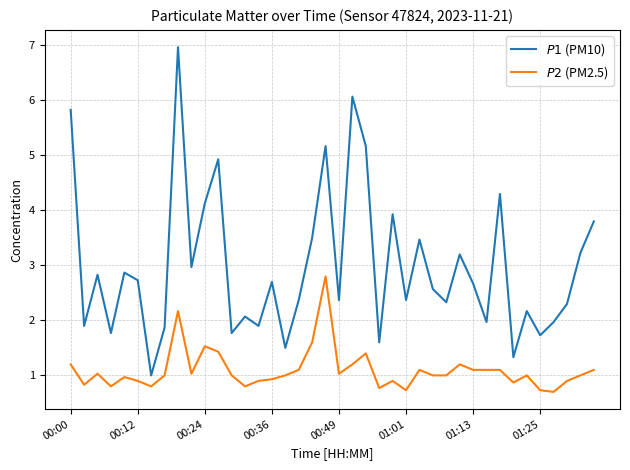

What is the minimum value shown in the chart?

0.7